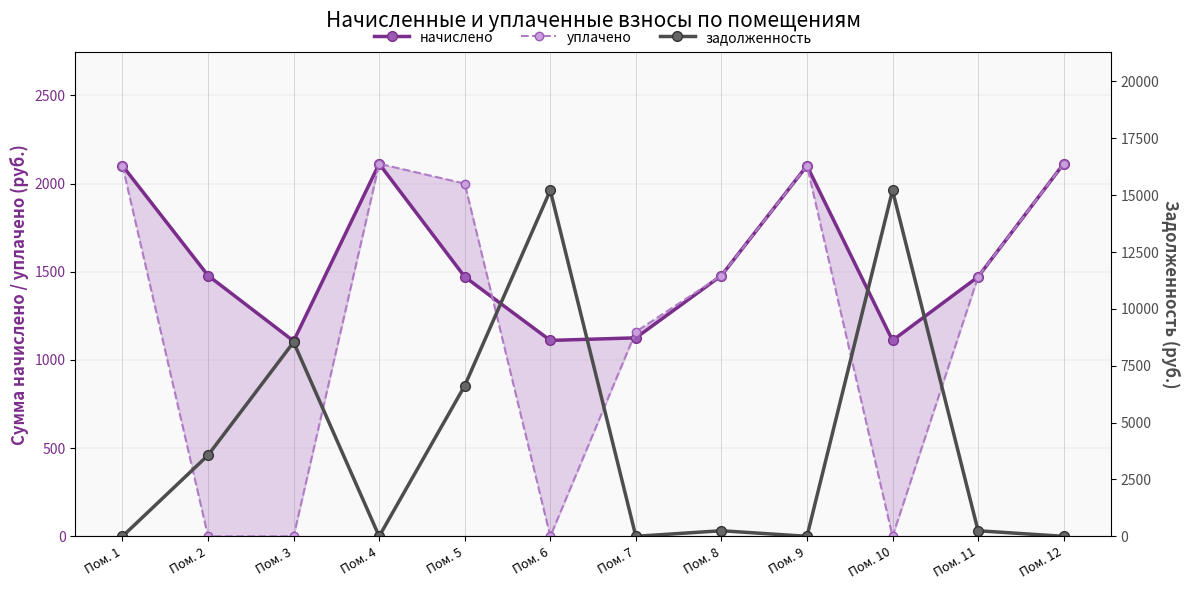

What is the difference between the second highest and minimum values in the начислено series?

1005.2